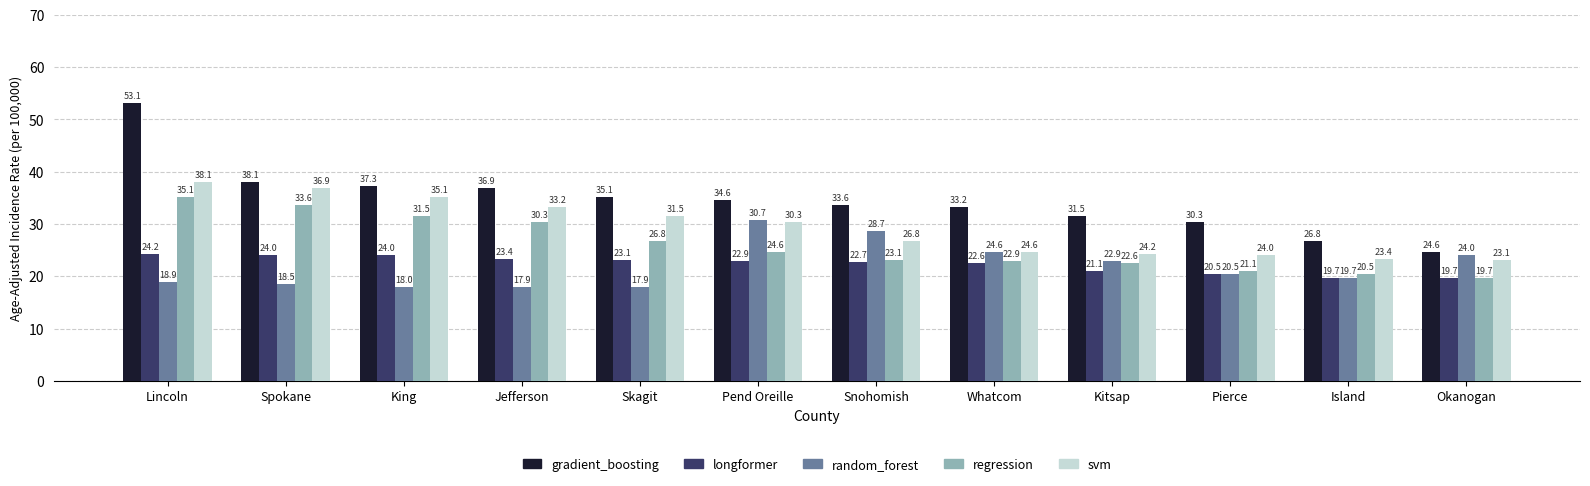

At which category is the sum across all series the highest?

Lincoln